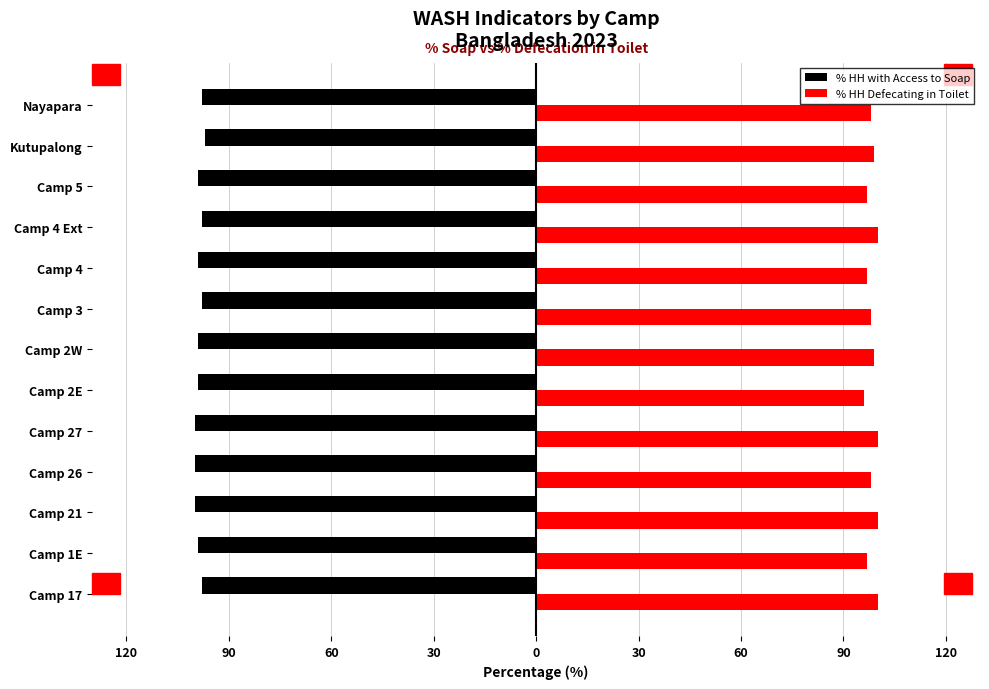

What are all the series names shown in the legend?

% HH with Access to Soap, % HH Defecating in Toilet